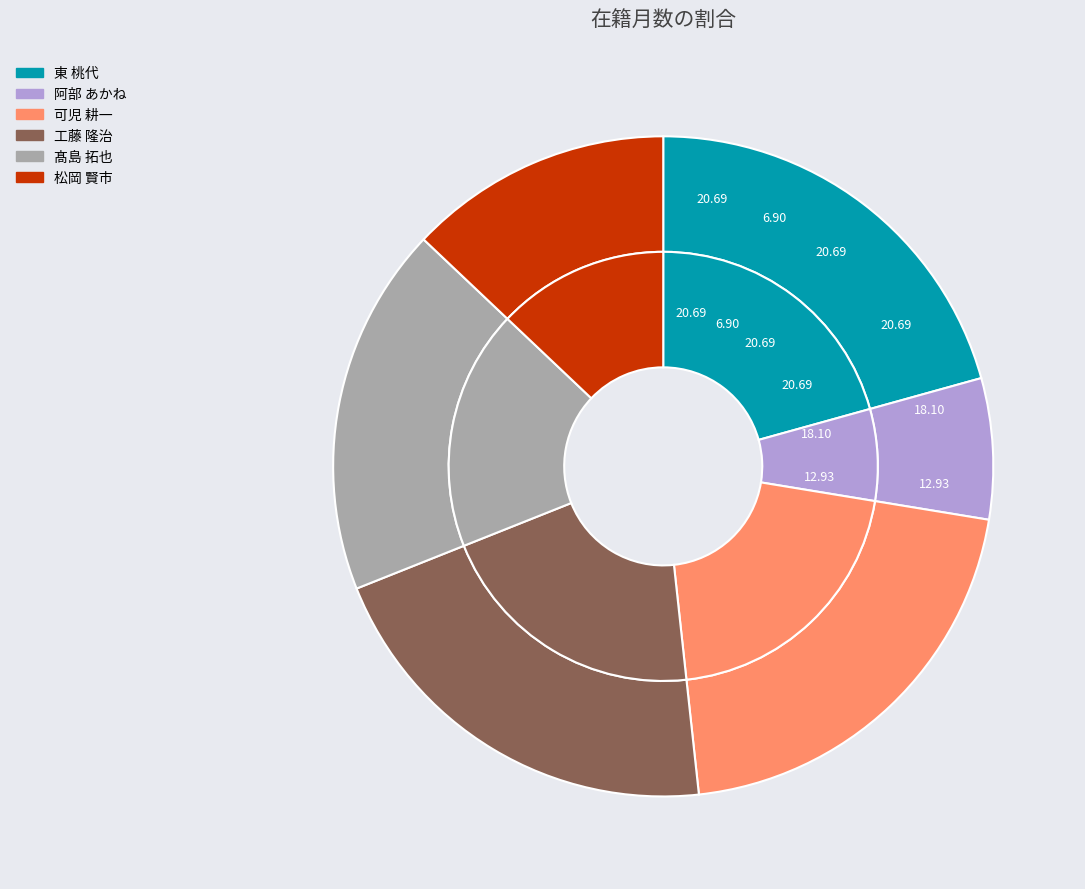

Between 松岡 賢市 and 東 桃代, which is larger?

東 桃代